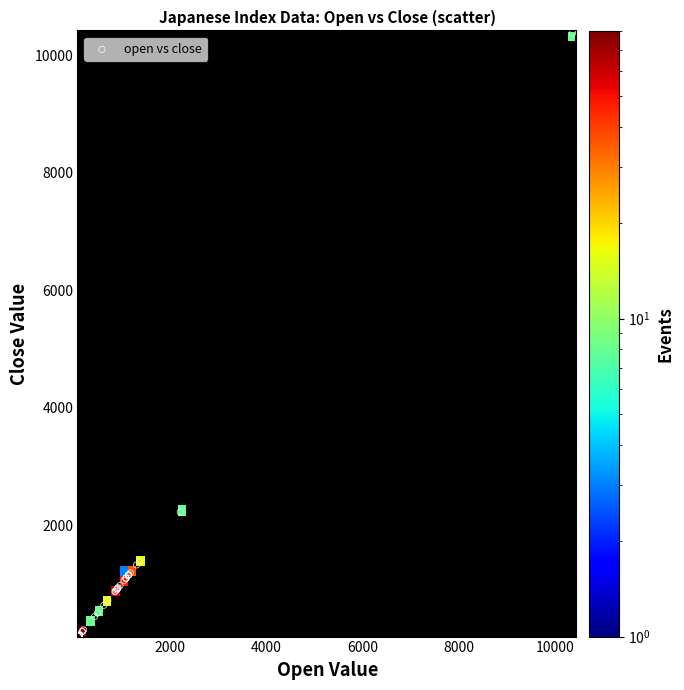

What Y value in the scatter plot is closest to 5238?

2221.7